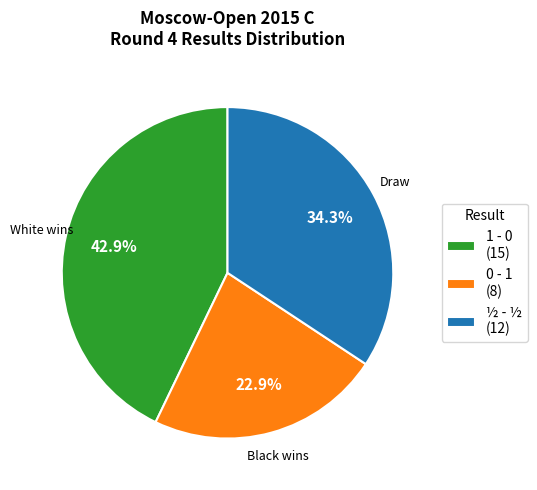

To the nearest percent, what percentage of the pie is 0 - 1?

23%